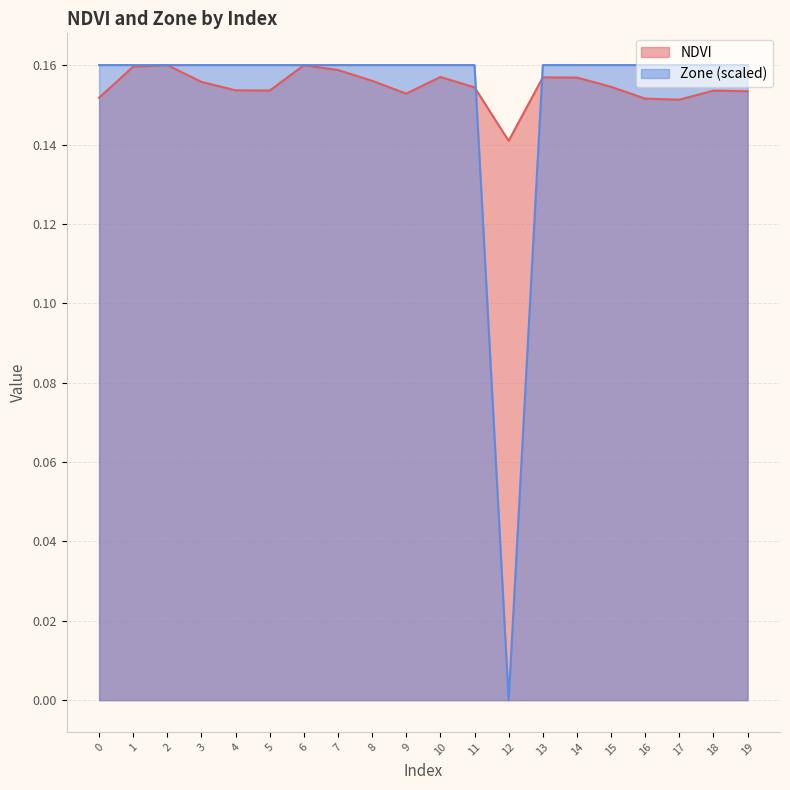

Which series ends up on top after the final intersection of Zone and NDVI?

Zone